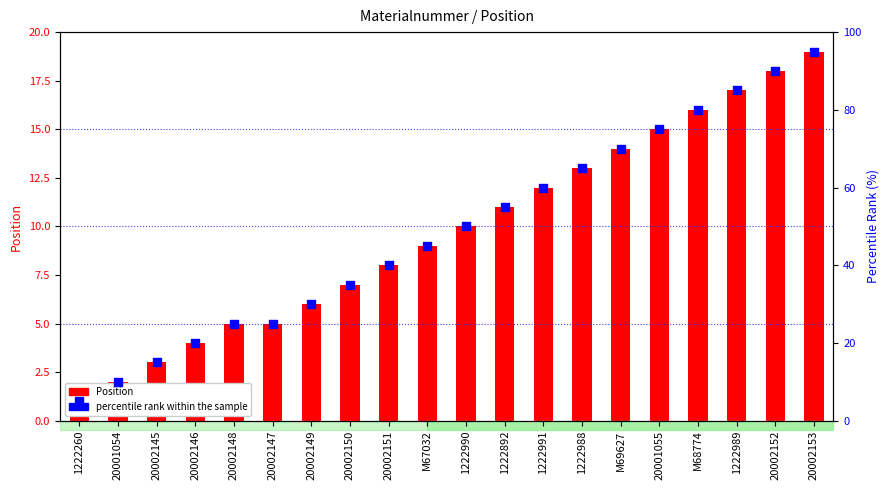

Which series contains the highest Y value?

percentile rank within the sample